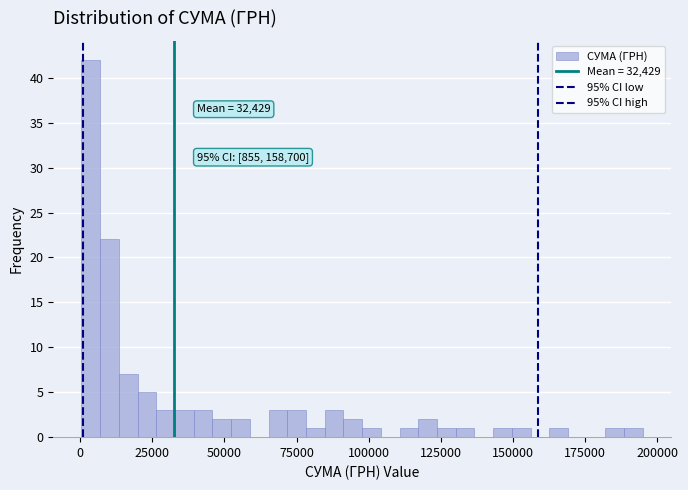

Around what value on the x-axis is the tallest bar? Give the approximate position of its centre, as read against the axis.

5000